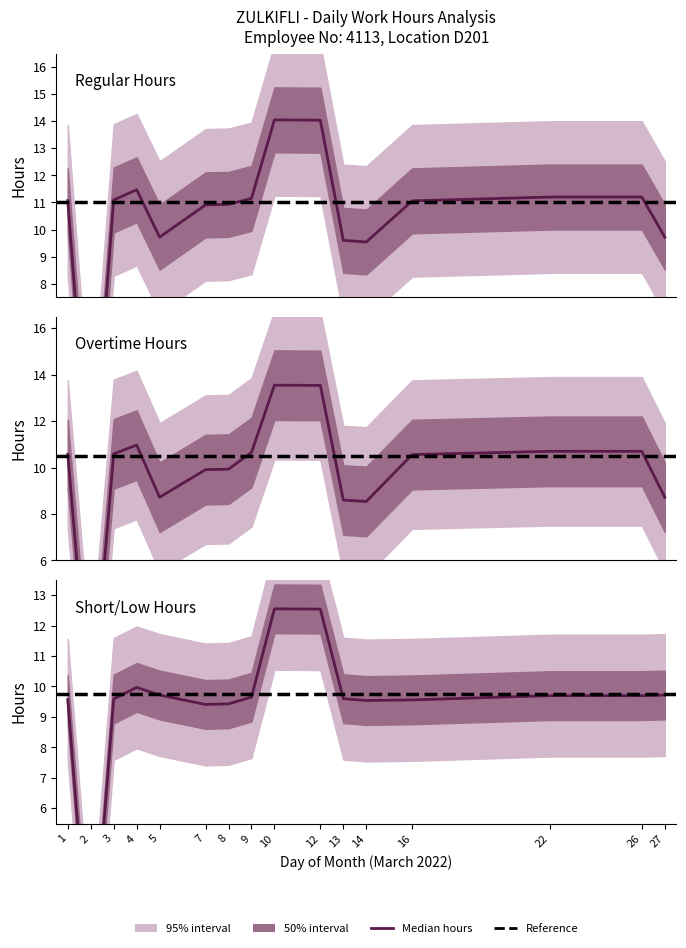

What is the value of the 4th point from the left?

11.5